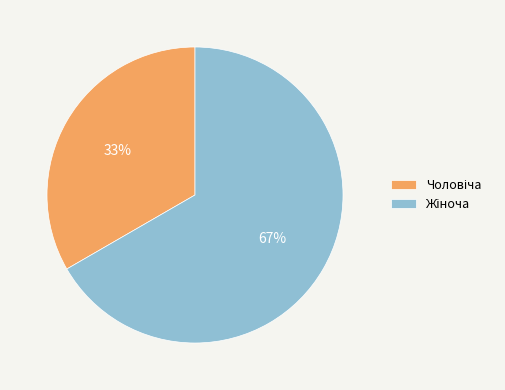

Does any single category account for the majority?

Yes